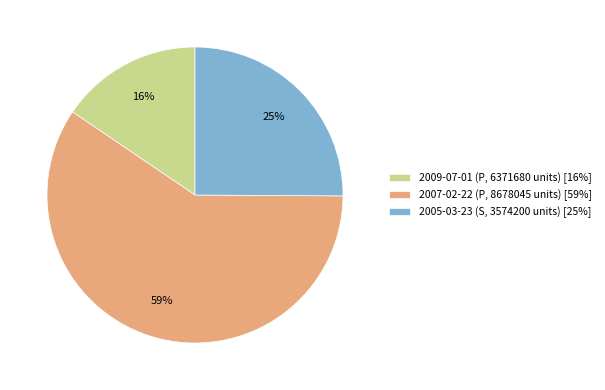

Combined, do 2009-07-01 (P, 6371680 units) [16%] and 2007-02-22 (P, 8678045 units) [59%] account for over 50%?

Yes